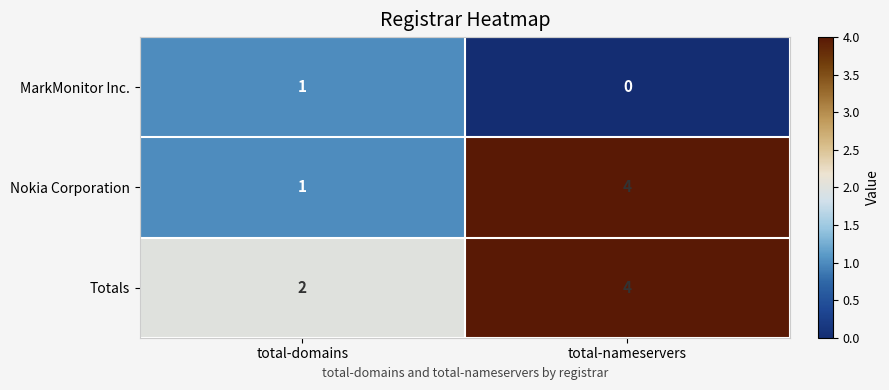

What is the sum of all Totals values?

6